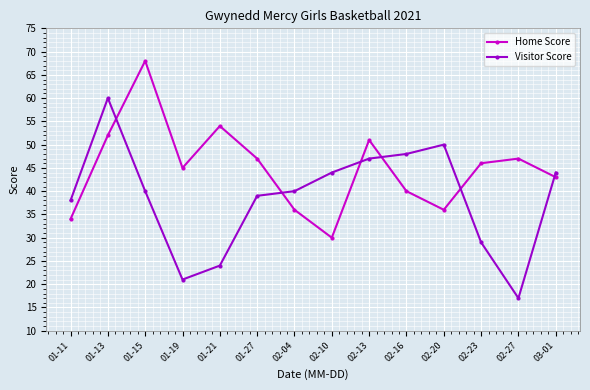

At 01-21, list the series in order from largest to smallest.

Home Score, Visitor Score